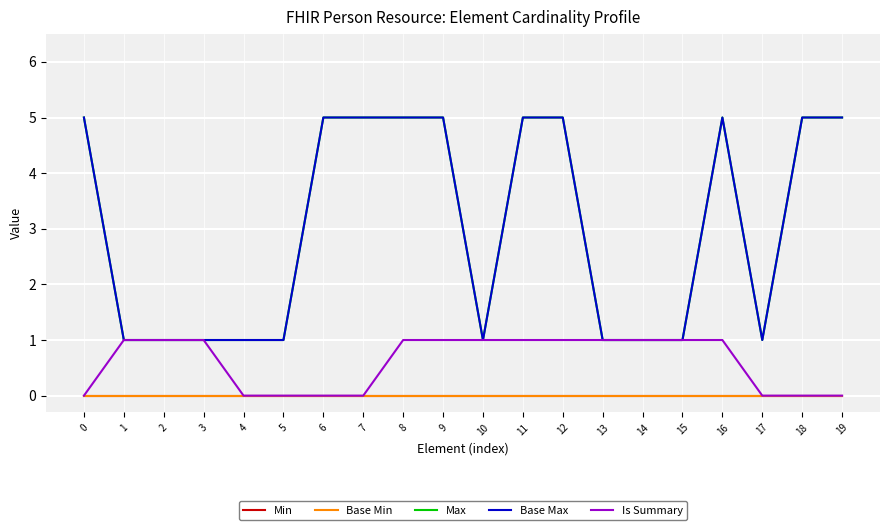

Rank the categories by Min value from lowest to highest.

0, 1, 2, 3, 4, 5, 6, 7, 8, 9, 10, 11, 12, 13, 14, 15, 16, 17, 18, 19